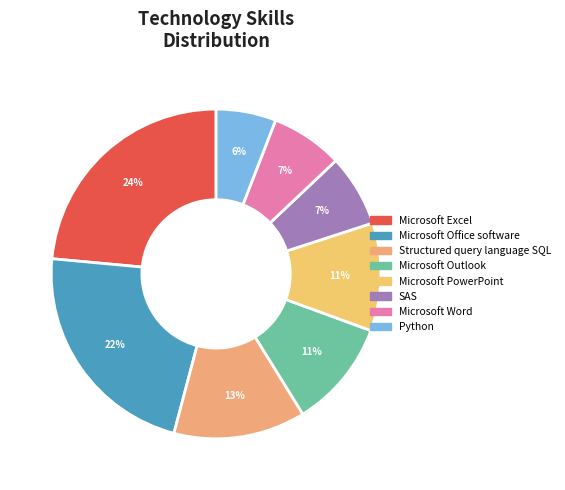

Which category has the biggest portion of the pie?

Microsoft Excel